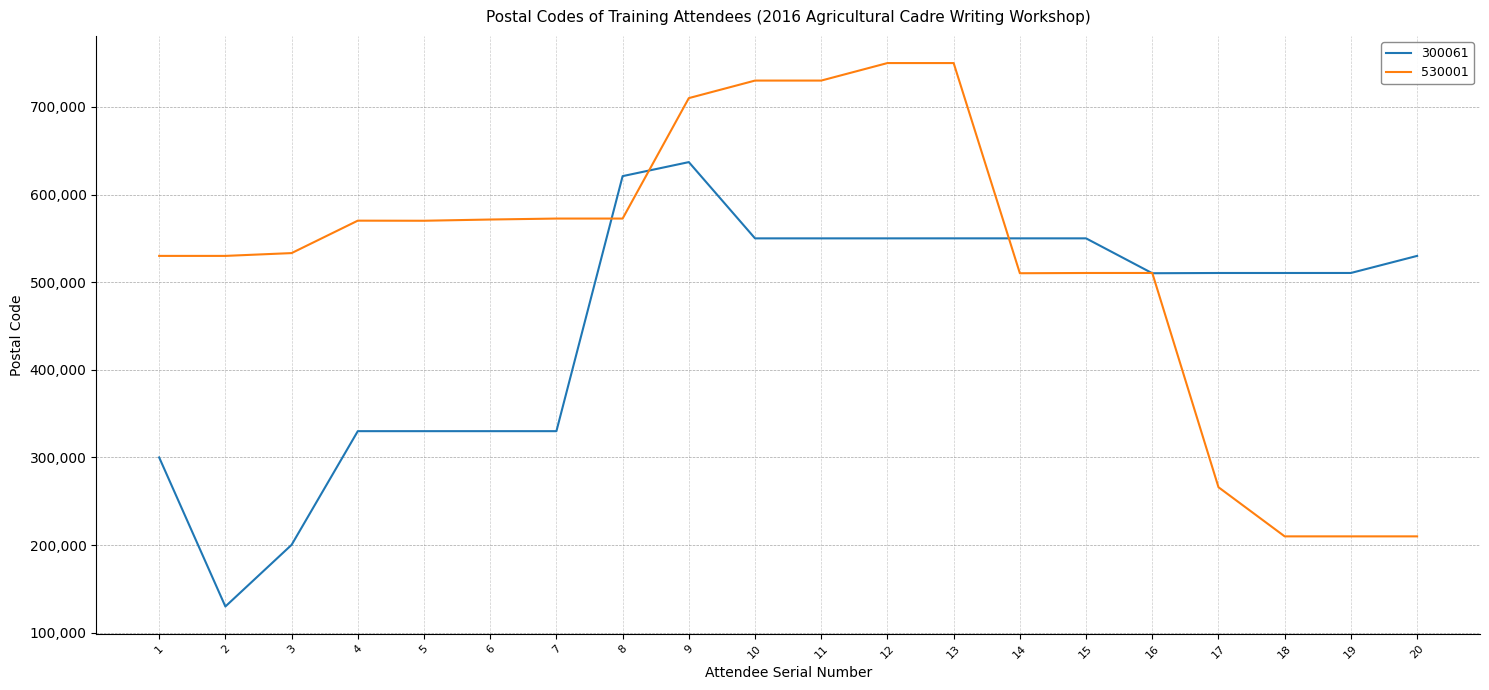

What is the sum of the 530001 values at 18 and 17?

476085